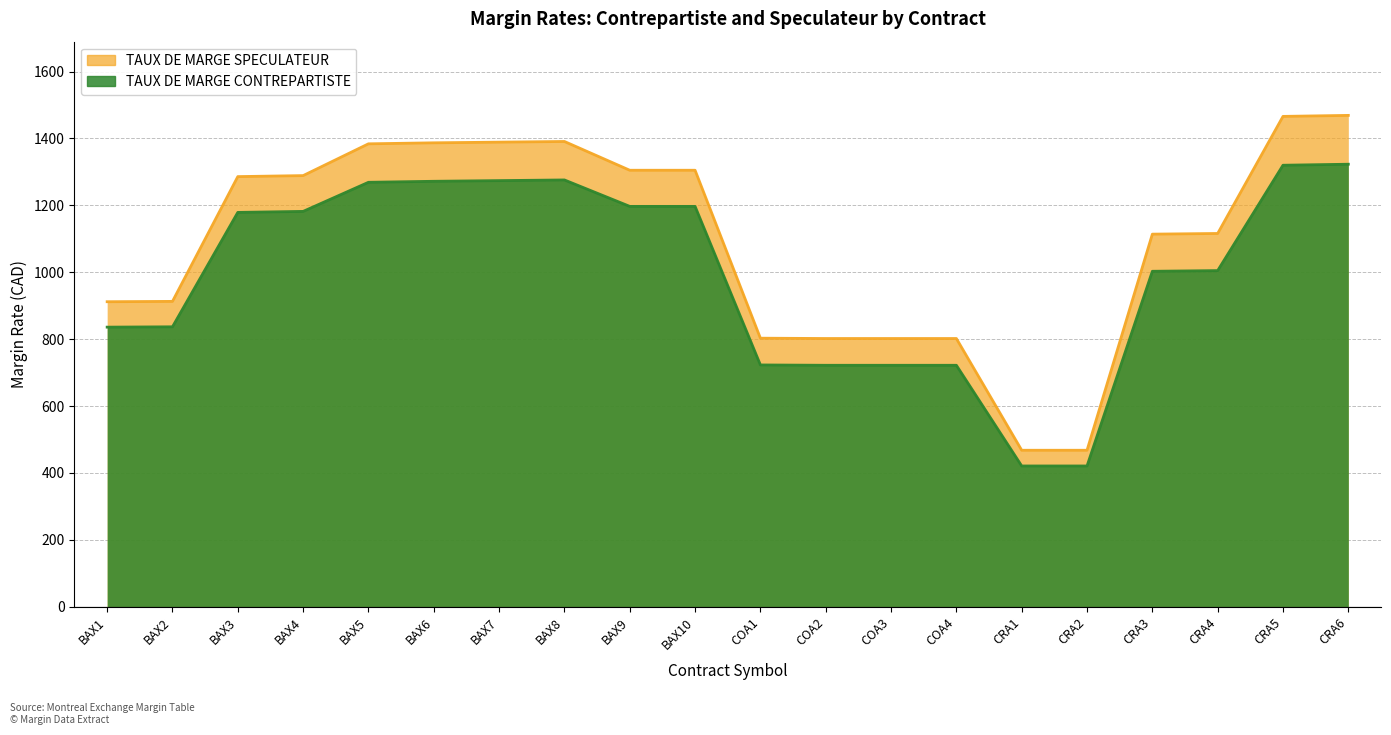

What is the difference between the TAUX DE MARGE CONTREPARTISTE values at BAX8 and BAX4?

94